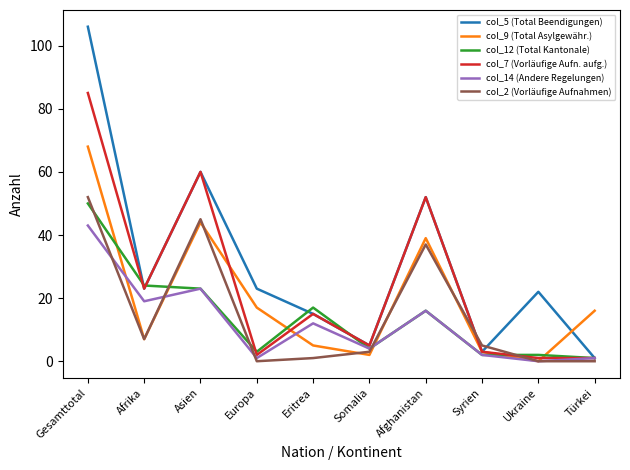

True or false: col_5 (Total Beendigungen) has a value of 15 at Europa.

False